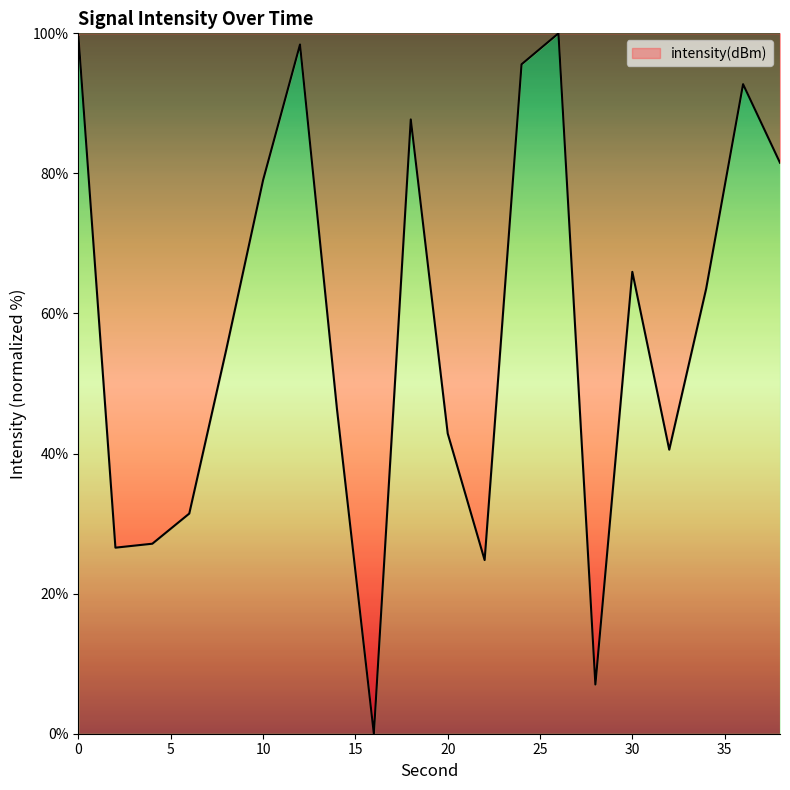

What is the maximum value shown in the chart?

100.0